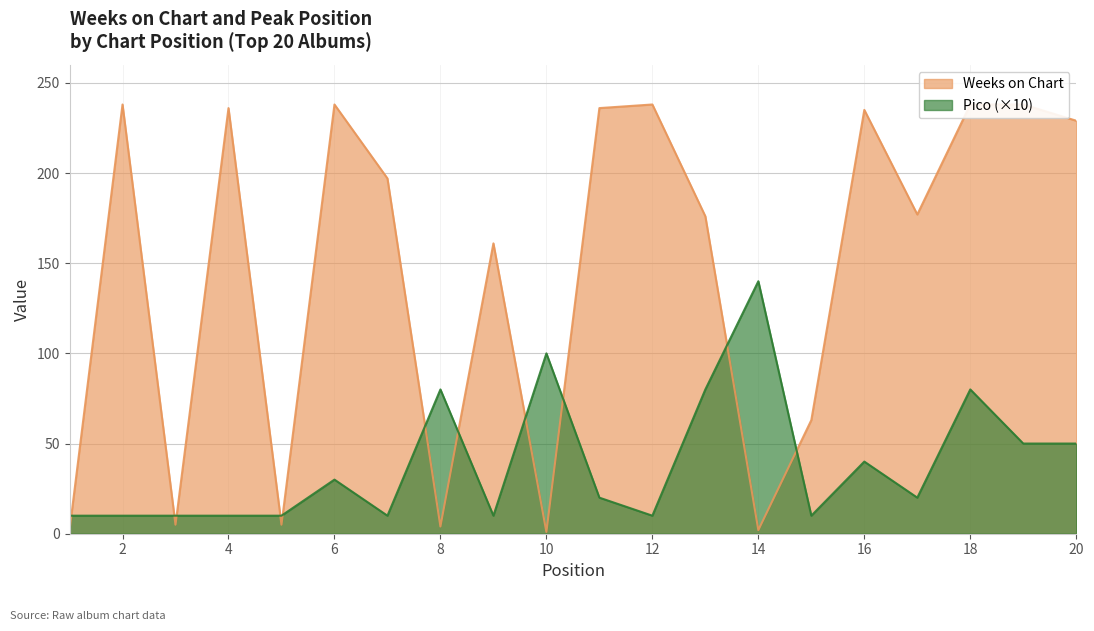

The Weeks on Chart series shows 238 at 6. True or false?

True